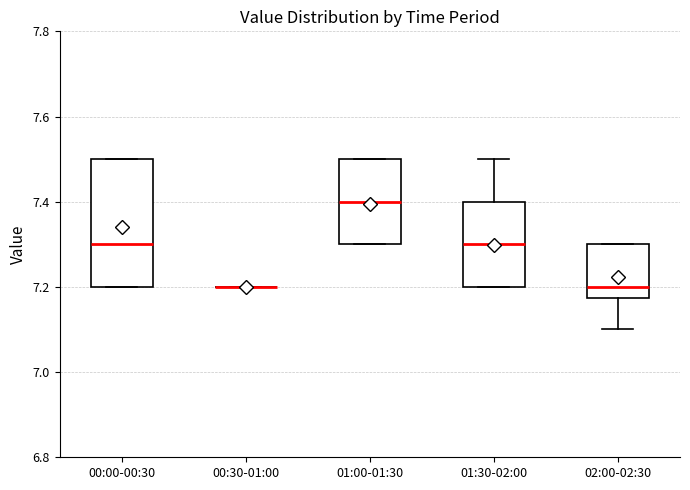

Reading left to right, transcribe this box plot: for each box, give where its median line is, the range the box spans, and where its two whiskers end, as read against the y-axis. The values are not printed on the chart, so give them approximately, as read against the axis.

00:00-00:30: median 7.30, box 7.20 to 7.50, whiskers 7.20 to 7.50
00:30-01:00: box collapsed to a line at 7.20, whiskers 7.20 to 7.20
01:00-01:30: median 7.40, box 7.30 to 7.50, whiskers 7.30 to 7.50
01:30-02:00: median 7.30, box 7.20 to 7.40, whiskers 7.20 to 7.50
02:00-02:30: median 7.20, box 7.18 to 7.30, whiskers 7.10 to 7.30